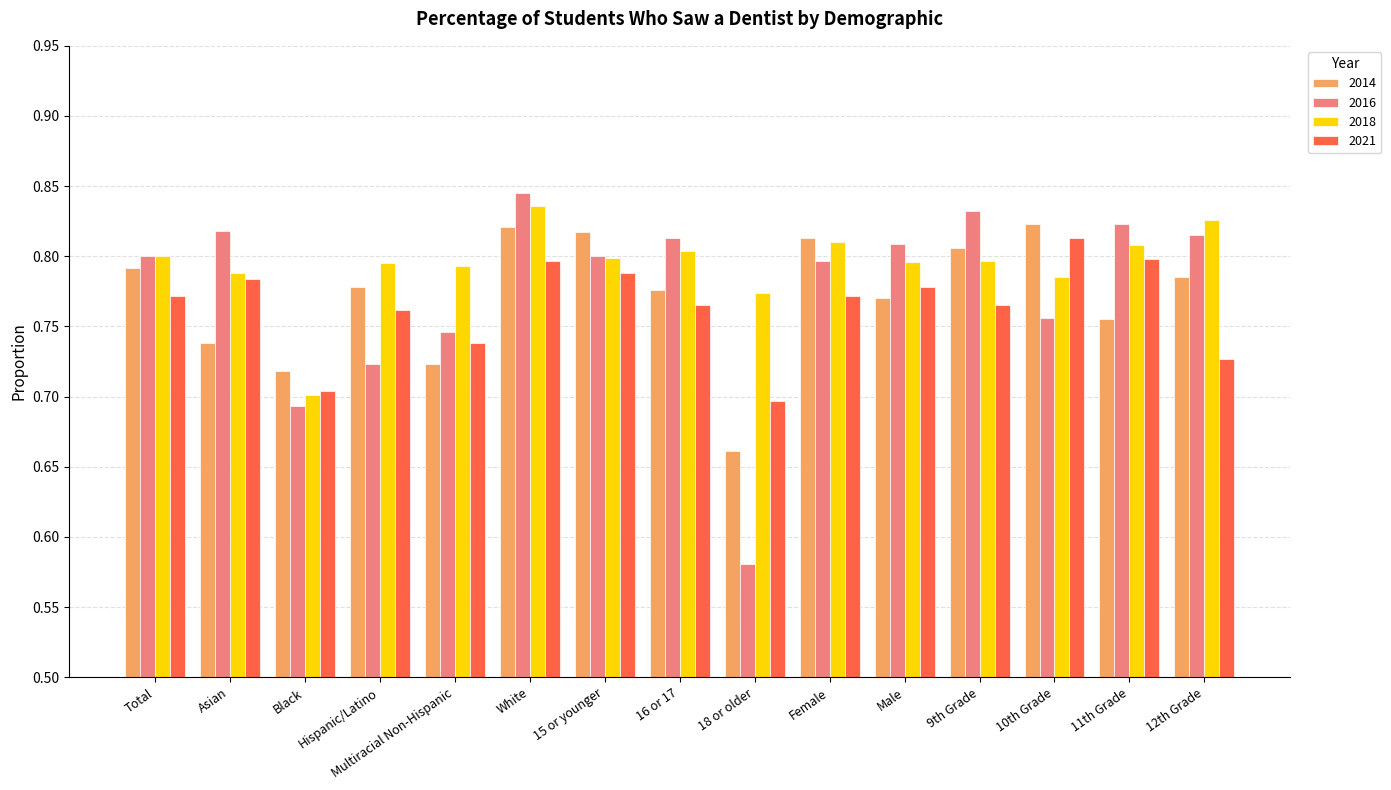

What is the sum of the 2016 values at Female and 18 or older?

1.4